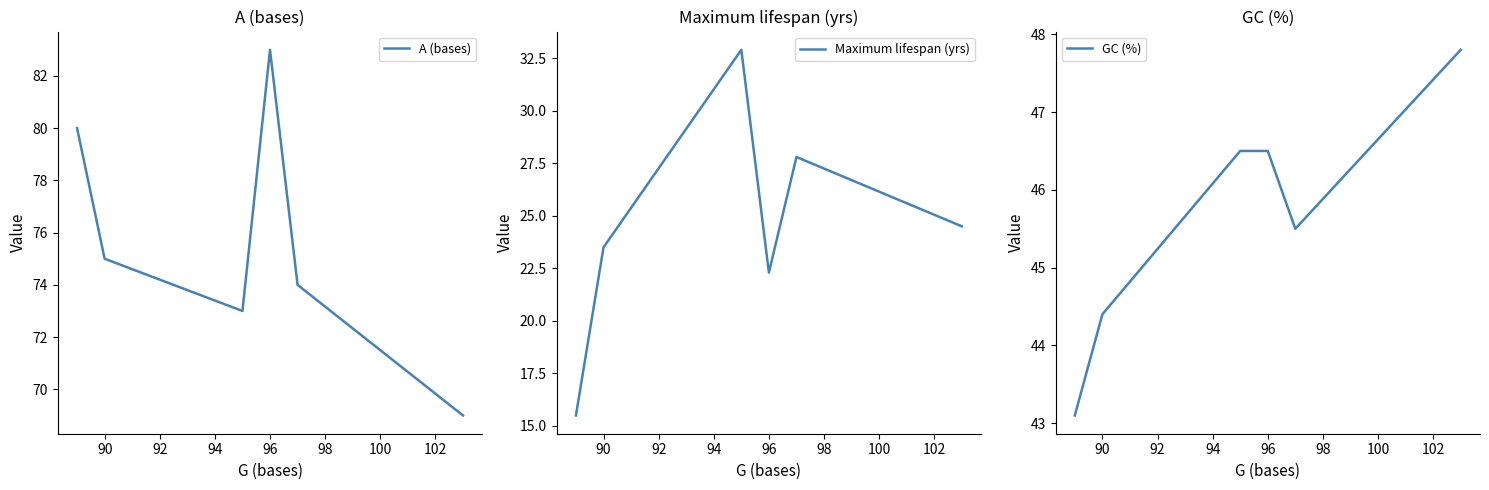

What is the value of the Maximum lifespan (yrs) point at the 5th from the left?

27.8